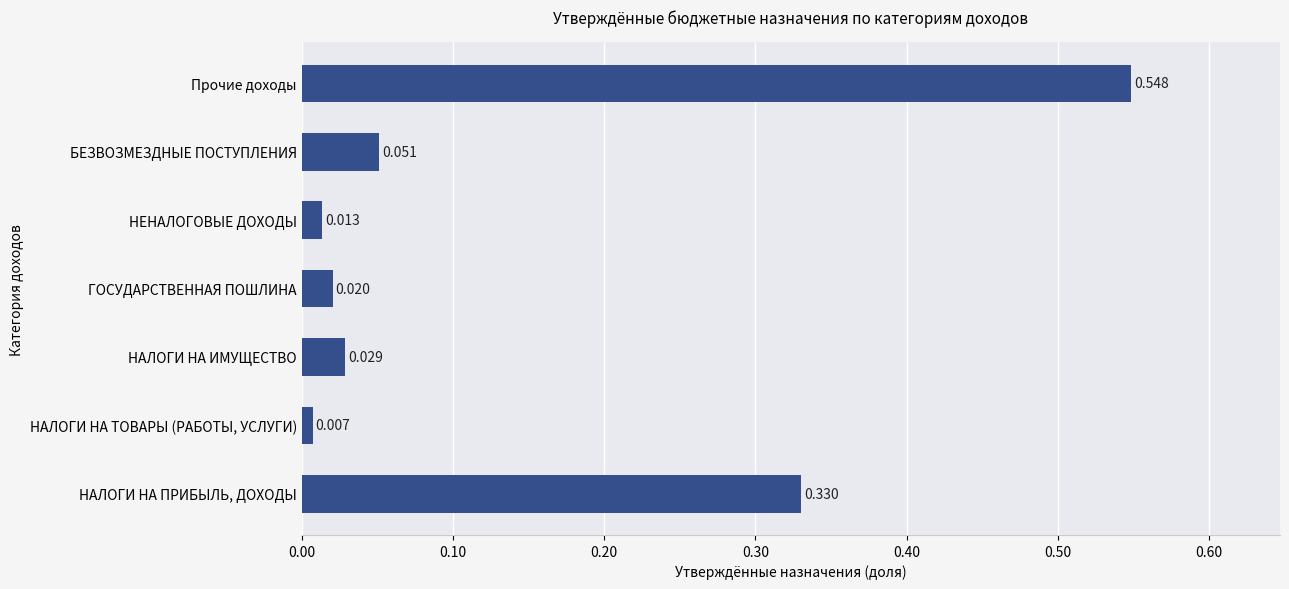

Which category has the lowest value across all series?

НАЛОГИ НА ТОВАРЫ (РАБОТЫ, УСЛУГИ)